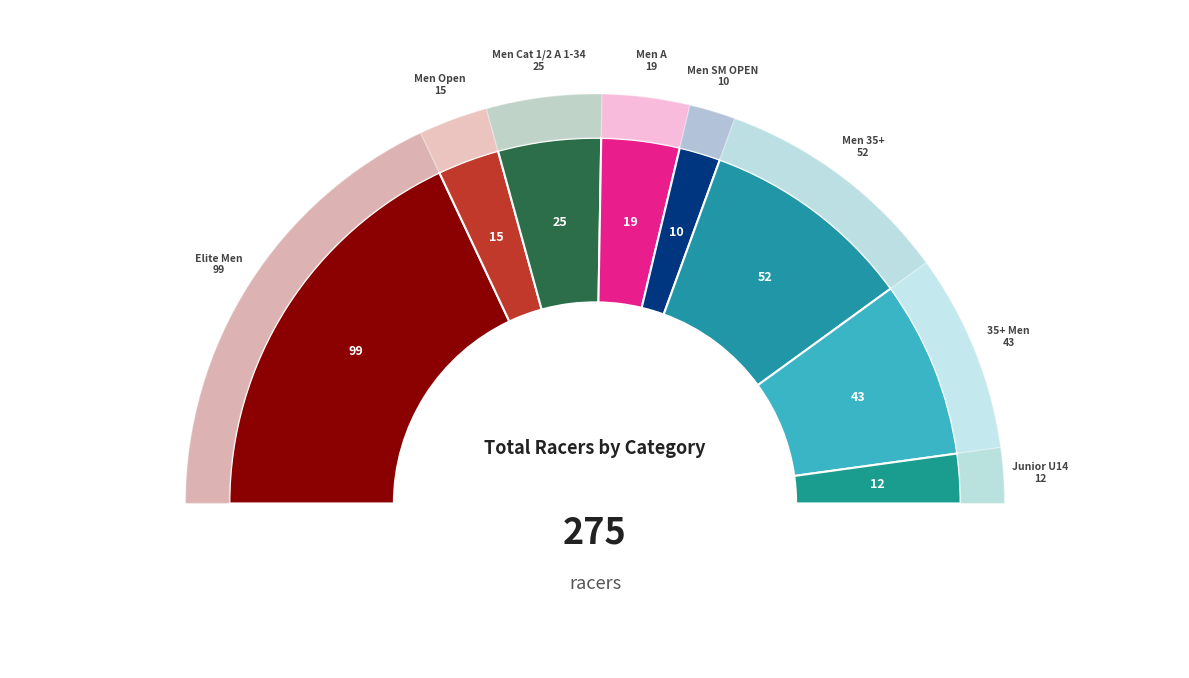

Combined, do Junior U14 and Men SM OPEN account for over 50%?

No